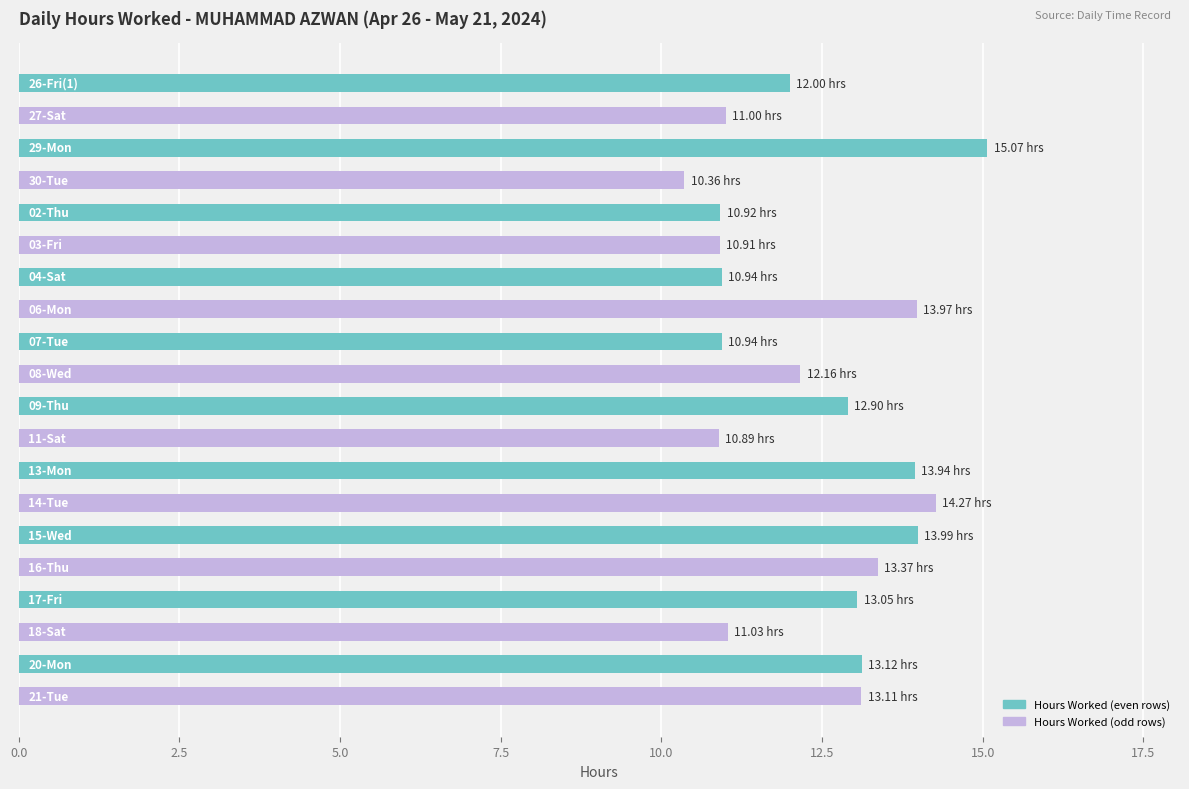

How many data points does each series have?

20